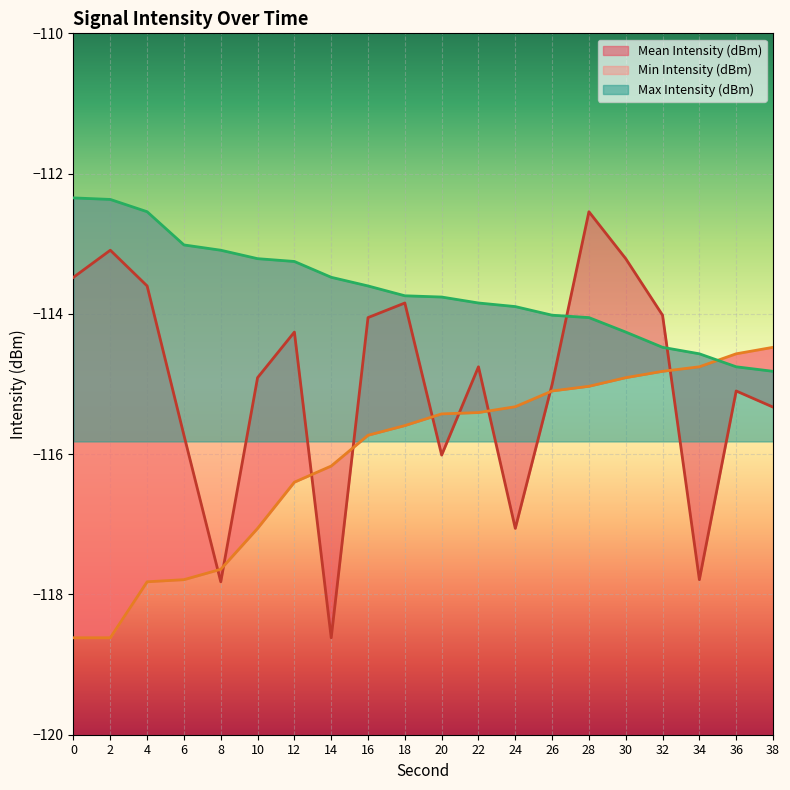

How many data points in Mean Intensity (dBm) are above -114?

6